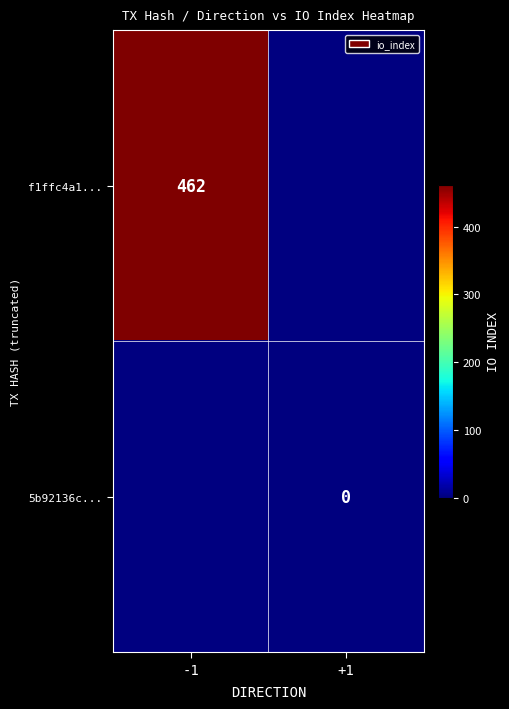

True or false: f1ffc4a1... has a value of 462 at -1.

True